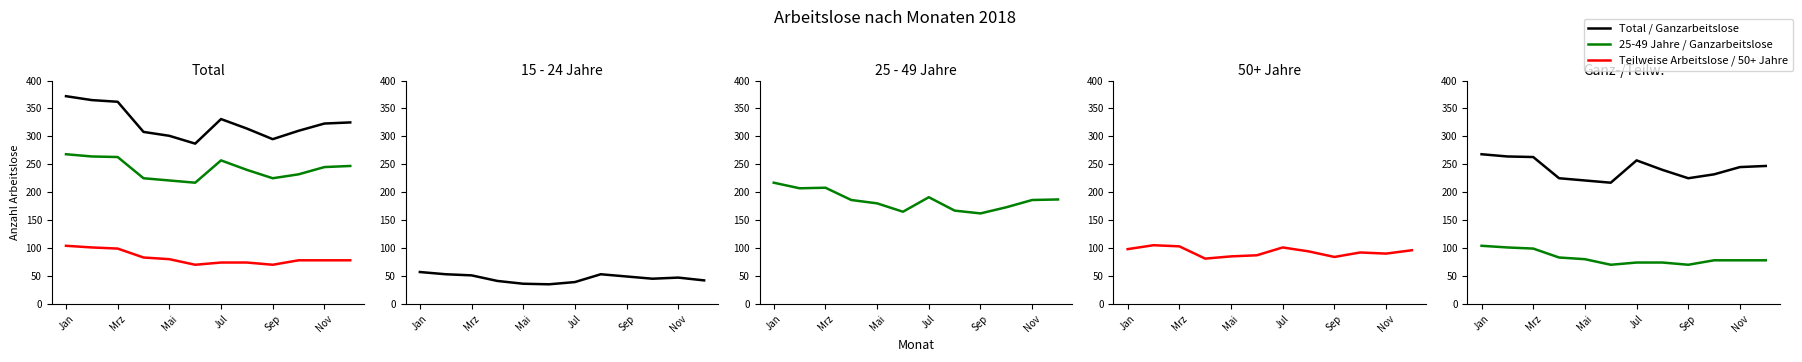

At how many categories does at least one series exceed 176?

12